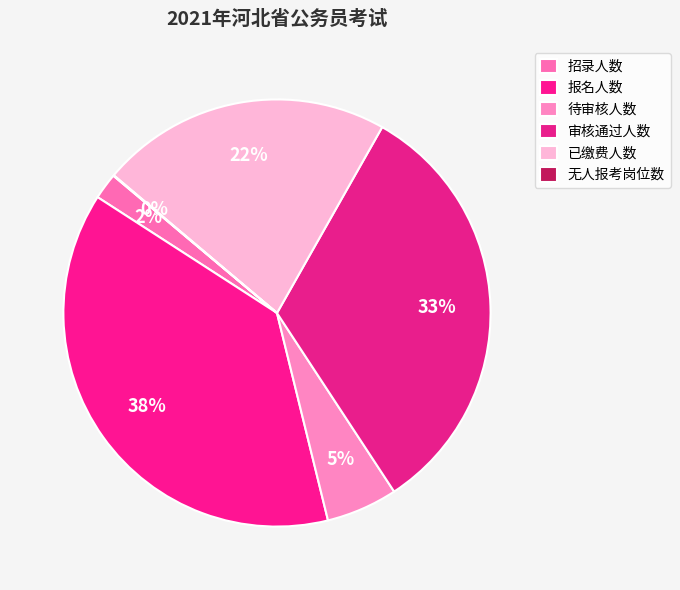

Which has a higher value, 招录人数 or 审核通过人数?

审核通过人数